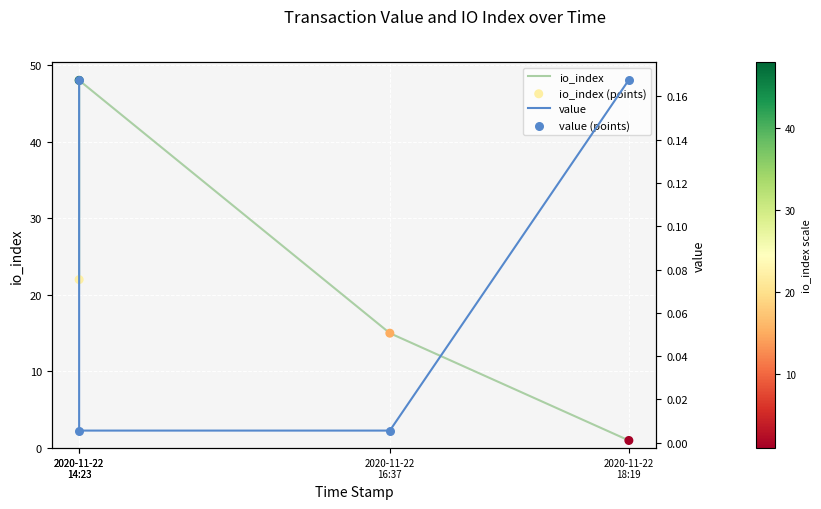

Which series contains the highest Y value?

io_index